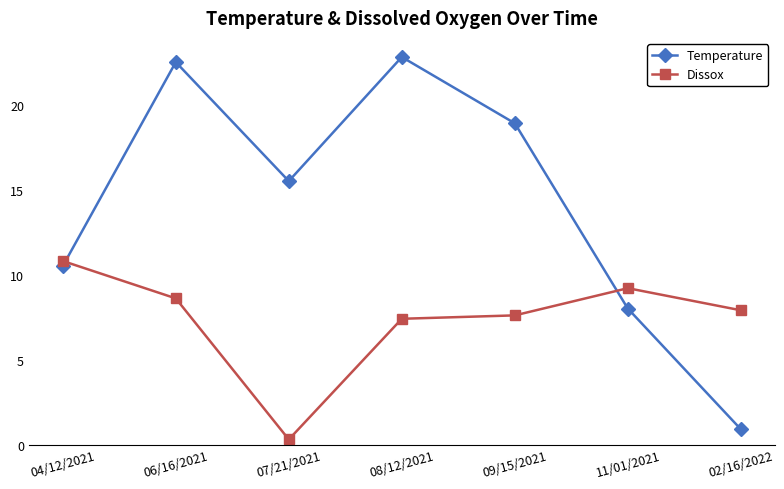

How many categories are shown in the chart?

7